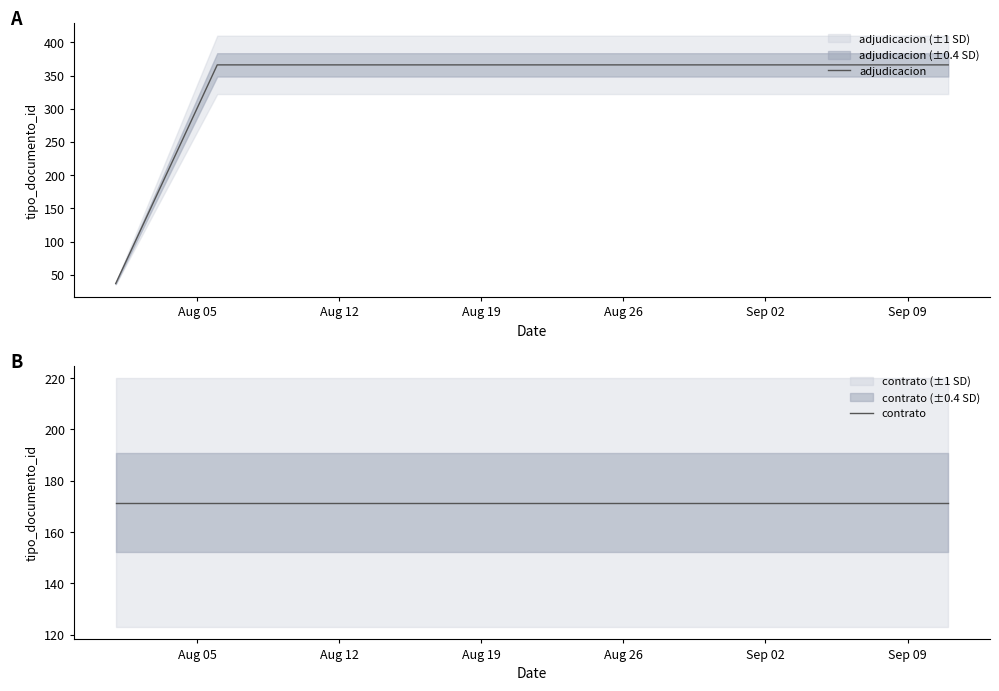

What is the minimum value shown in the chart?

37.0